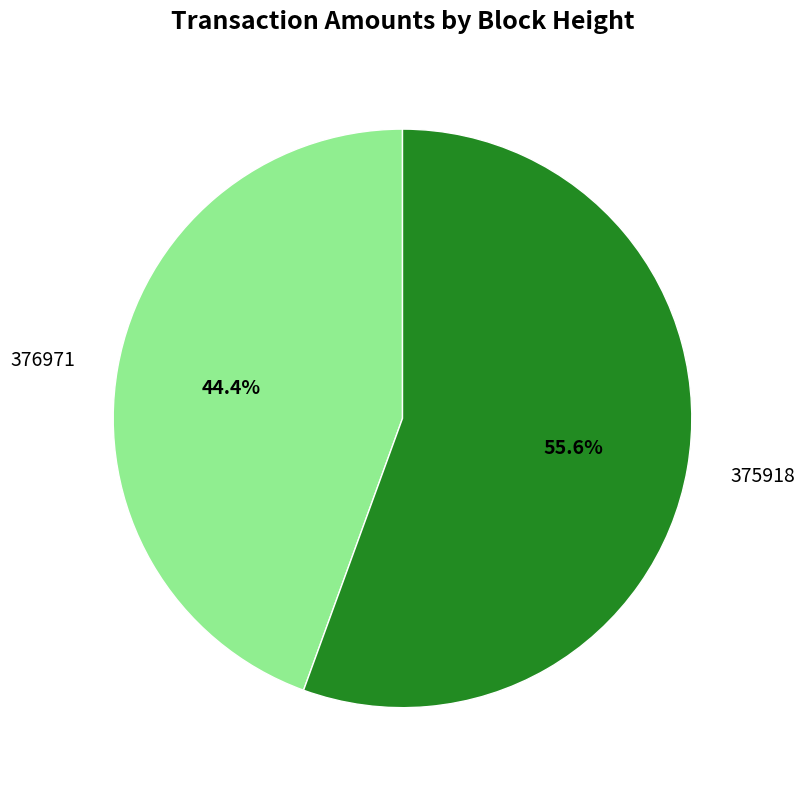

Is 375918 the majority of the pie?

Yes